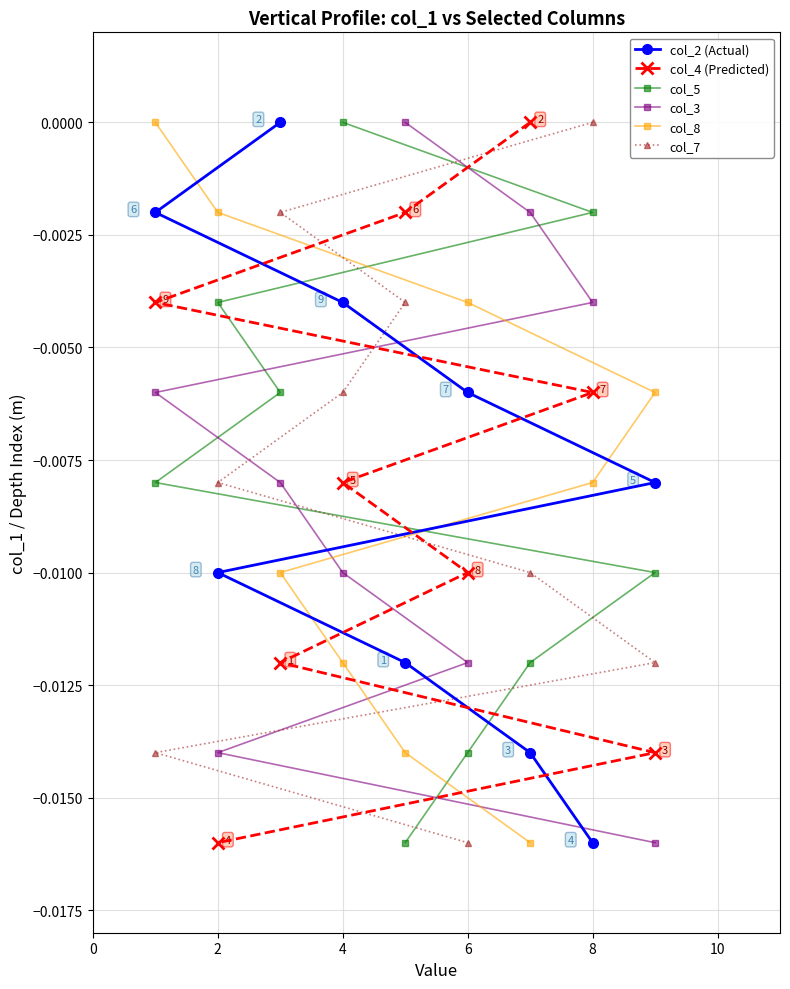

At which label does col_2 (Actual) reach its minimum?

8